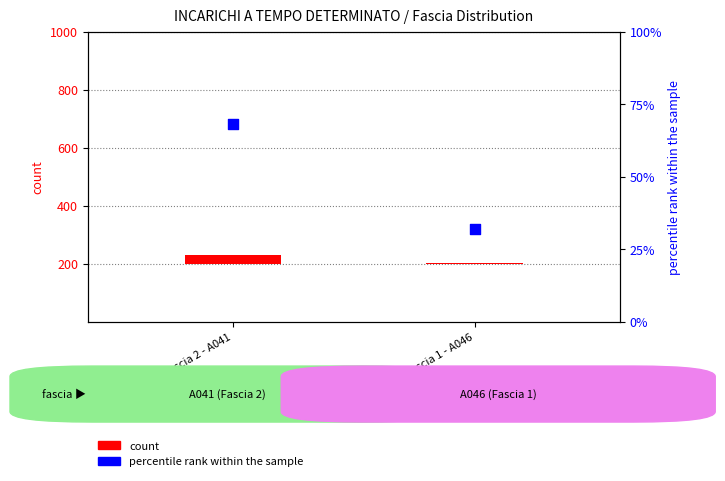

What are all the series names shown in the legend?

count, percentile rank within the sample